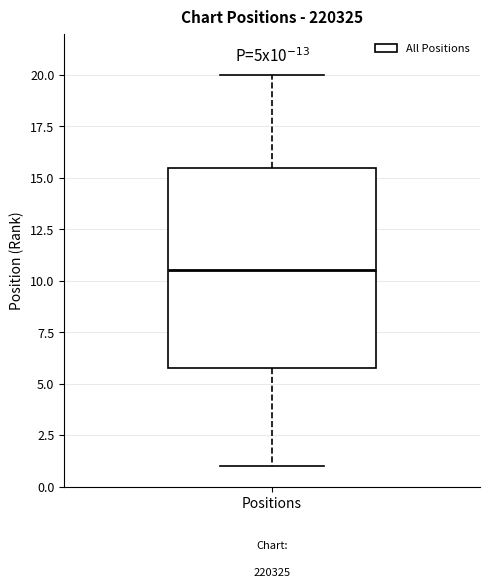

Transcribe this box plot: give where the median line is, the range the box spans, and where the two whiskers end, as read against the y-axis. The values are not printed on the chart, so give them approximately, as read against the axis.

median 10.5, box 6.0 to 15.5, whiskers 1.0 to 20.0